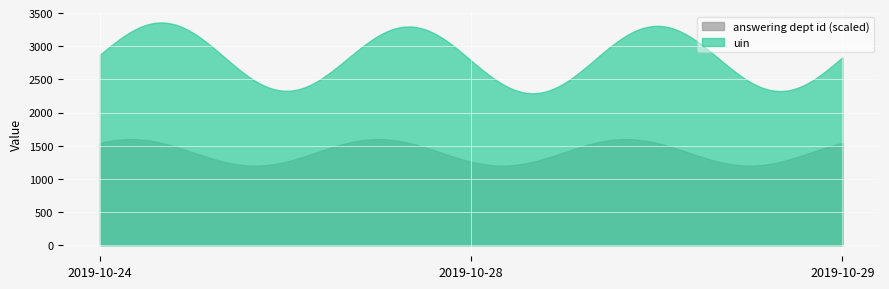

Which series has the largest range (max minus min)?

uin